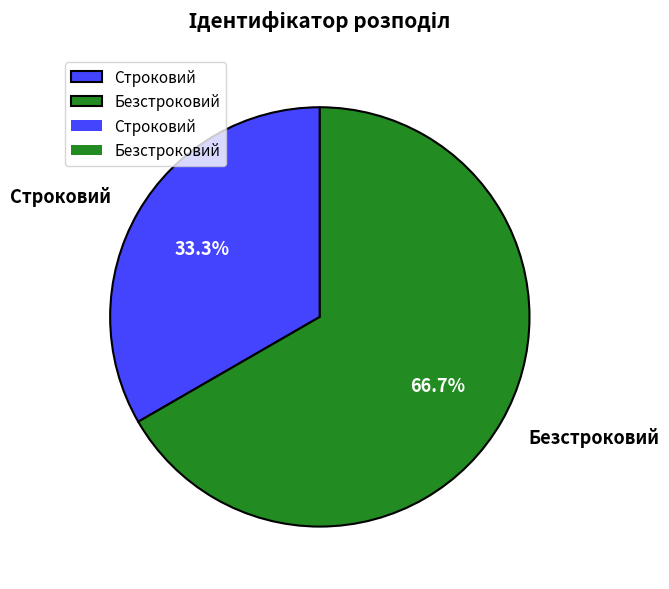

How many segments does this pie chart have?

2